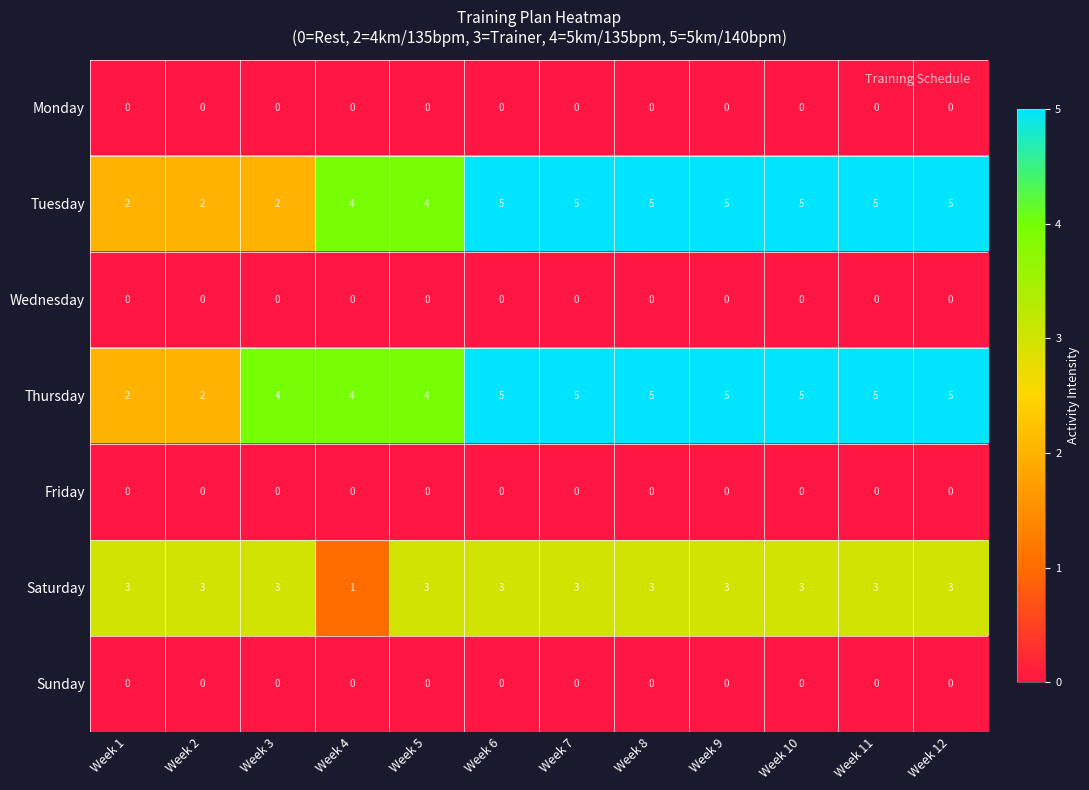

What is the greatest value displayed?

5